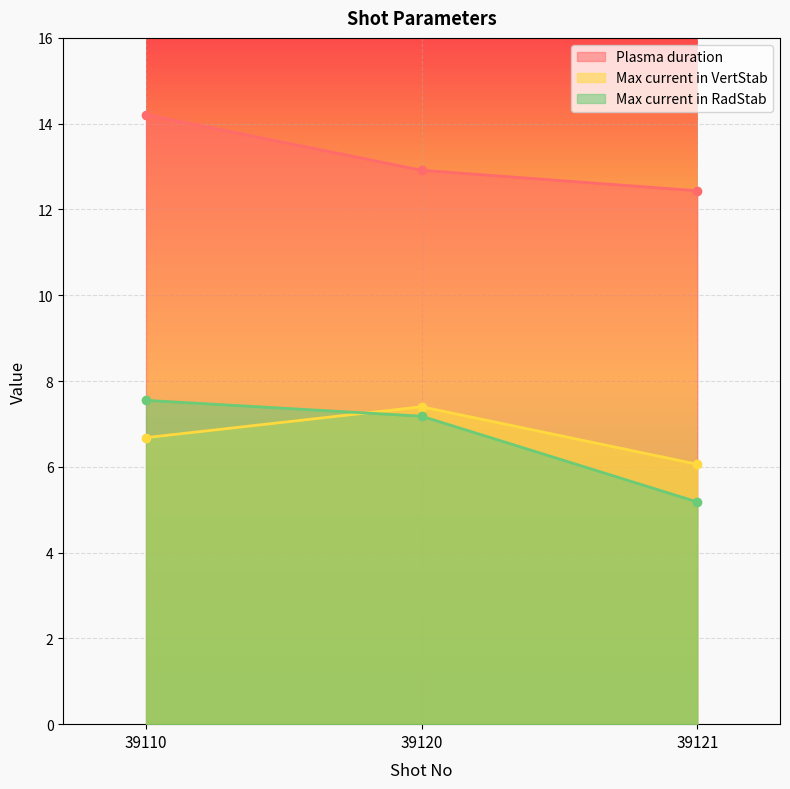

How many distinct data groups are displayed?

3